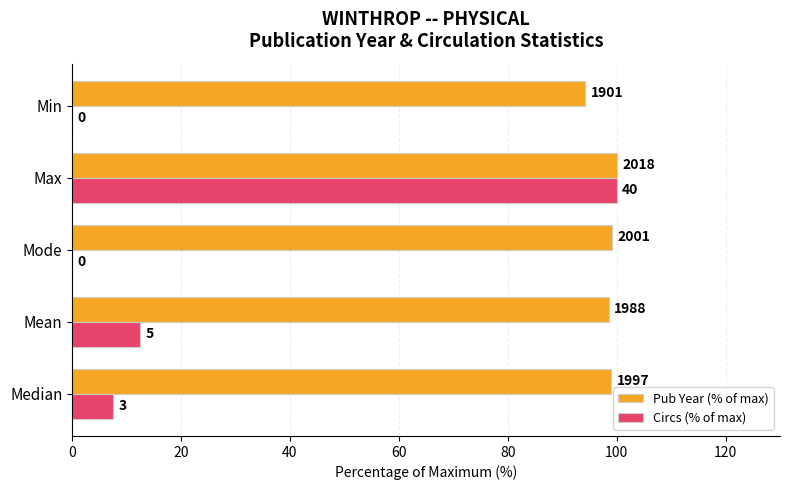

What are all the series names shown in the legend?

Pub Year (% of max), Circs (% of max)